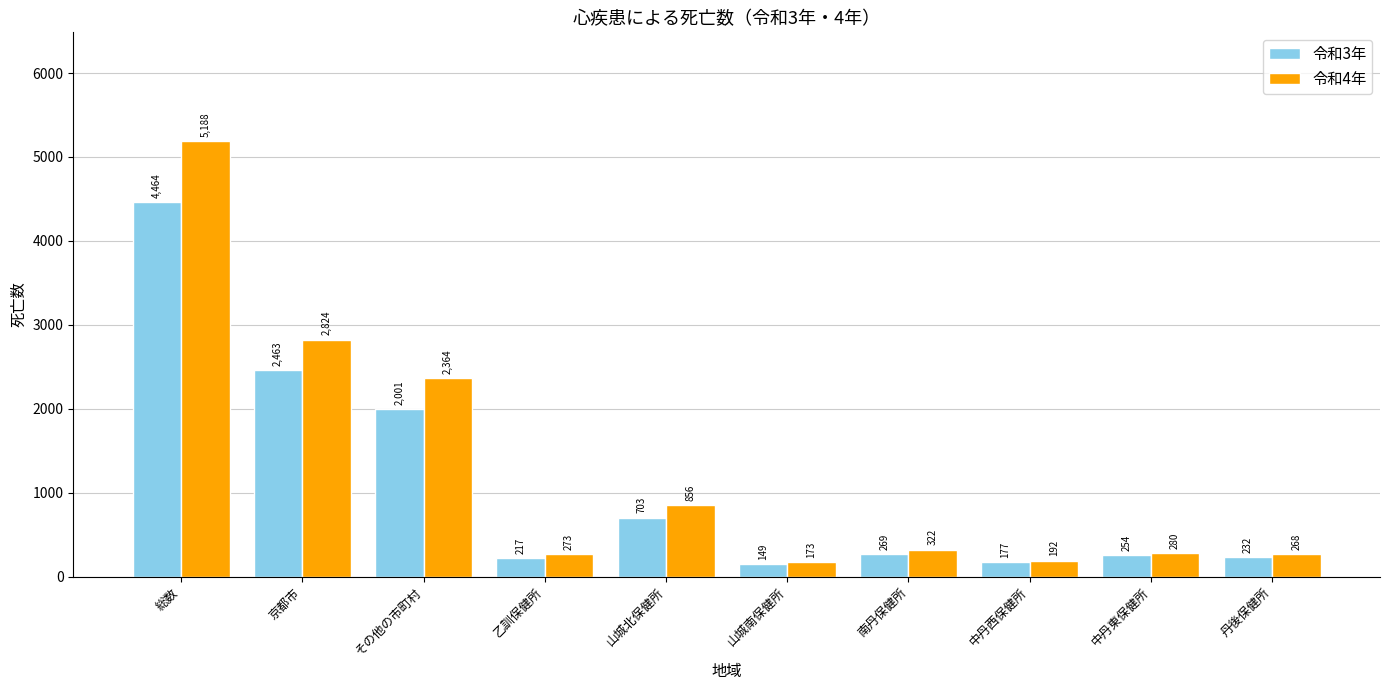

How many data points does each series have?

10